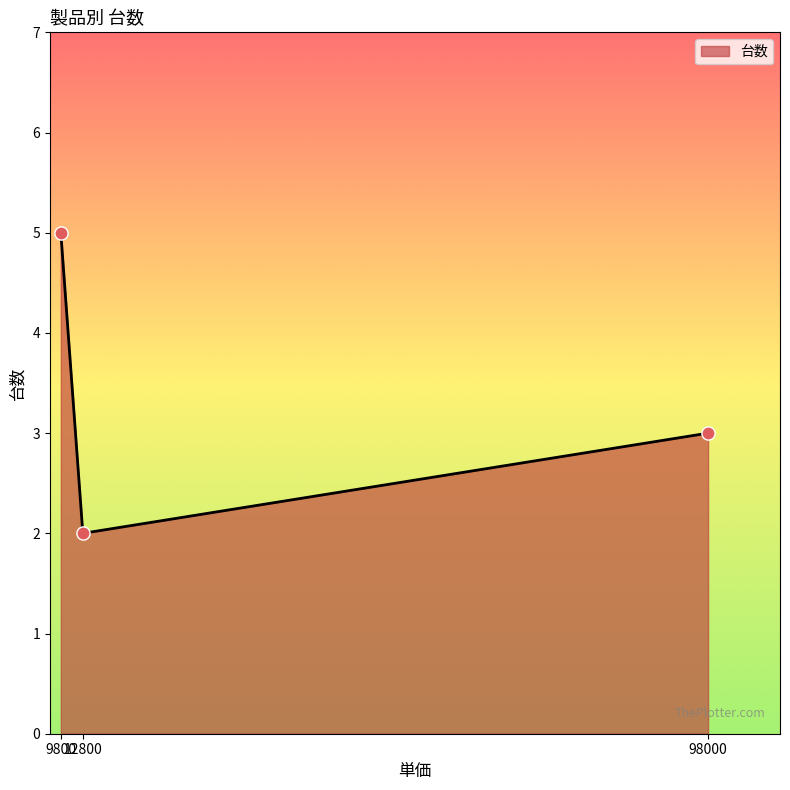

What is the sum of all values?

10